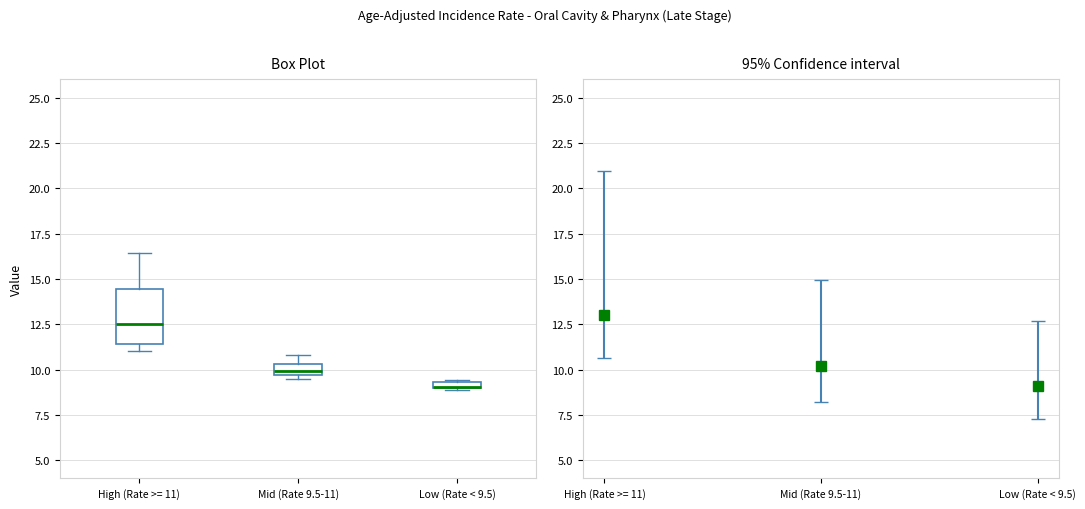

Where does the median line of the box for Mid (Rate 9.5-11) sit on the y-axis? The values are not printed on the chart, so give them approximately, as read against the axis.

10.0